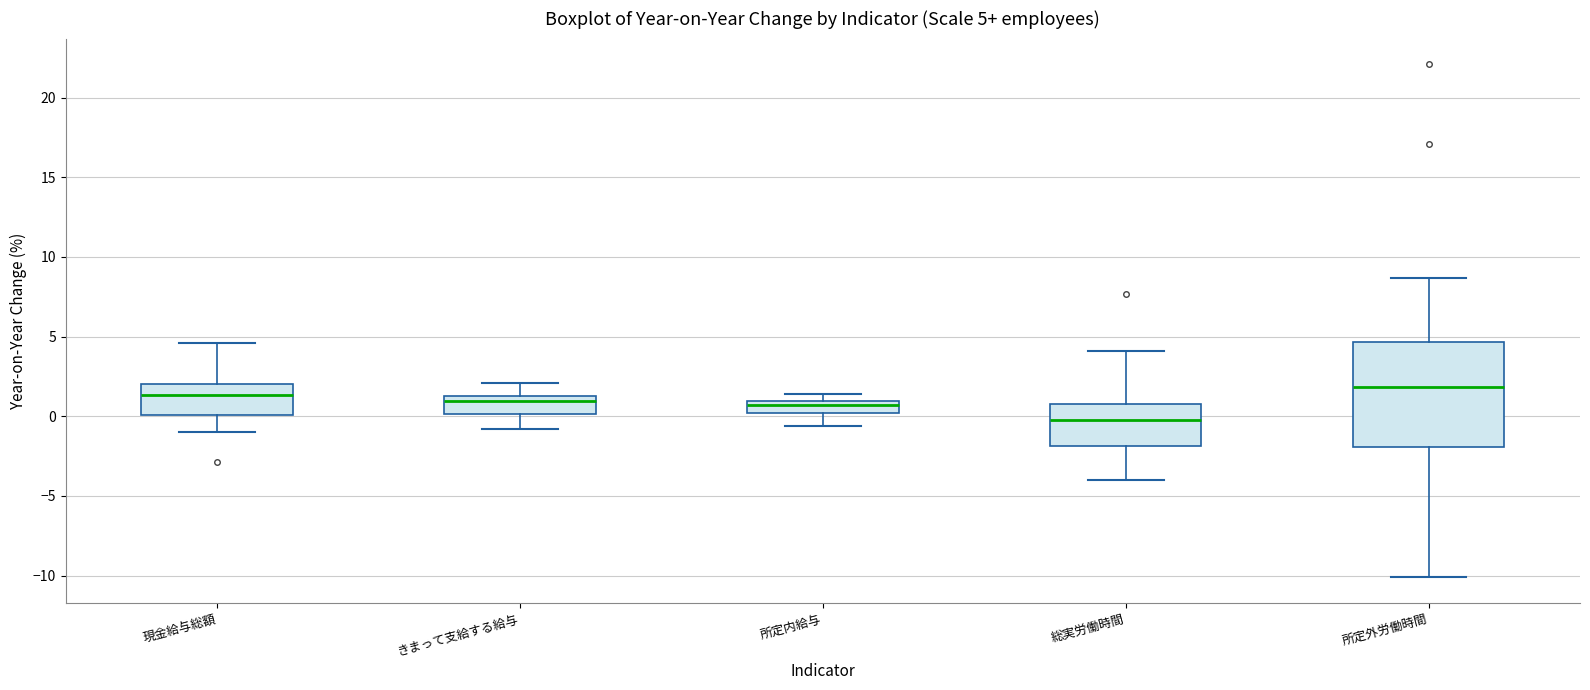

Which box is the tallest, from its lower edge to its upper edge?

所定外労働時間